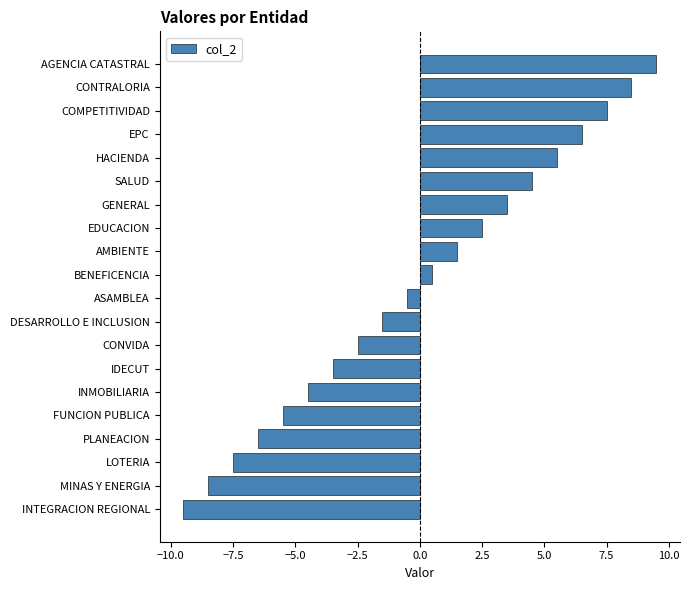

Reading bottom to top, list all the values displayed in this chart.

-9.5	-8.5	-7.5	-6.5	-5.5	-4.5	-3.5	-2.5	-1.5	-0.5	0.5	1.5	2.5	3.5	4.5	5.5	6.5	7.5	8.5	9.5